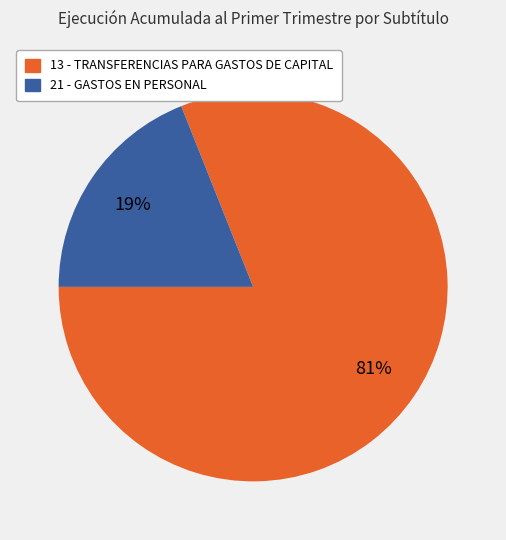

To the nearest percent, what is the difference between the largest and smallest slice percentages?

62%